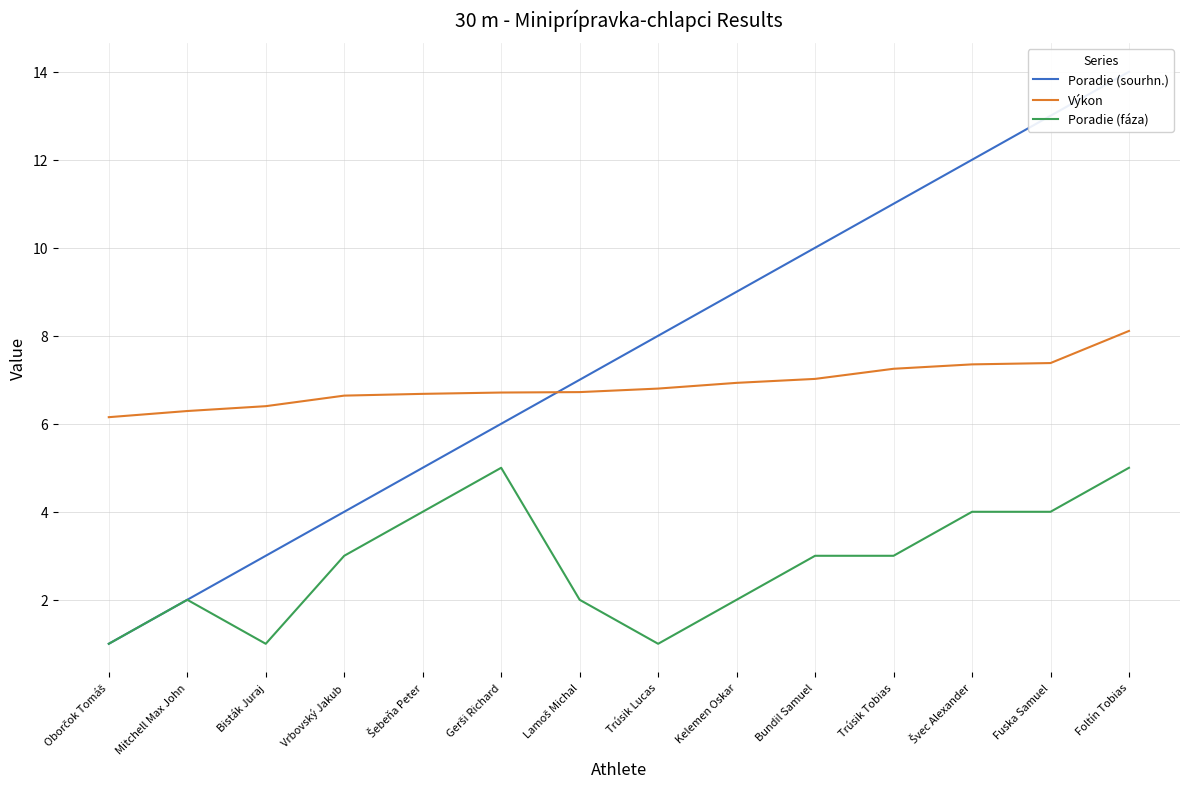

What is the minimum value for Poradie (fáza)?

1.0